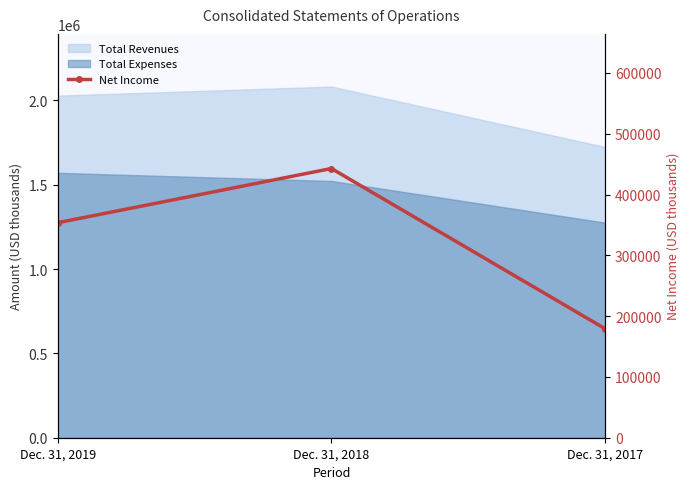

What is the ratio of the value at Dec. 31, 2018 to the value at Dec. 31, 2019?

1.3